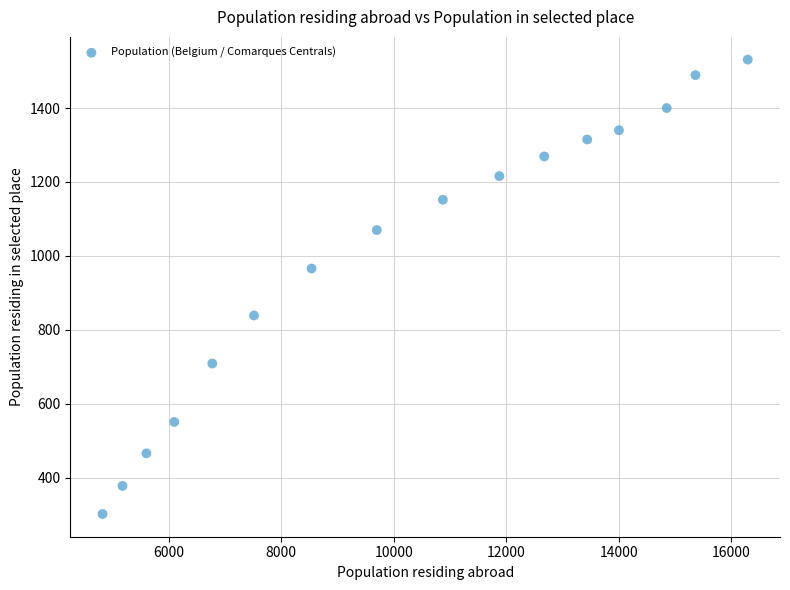

What is the range of Y values (max minus min)?

1229